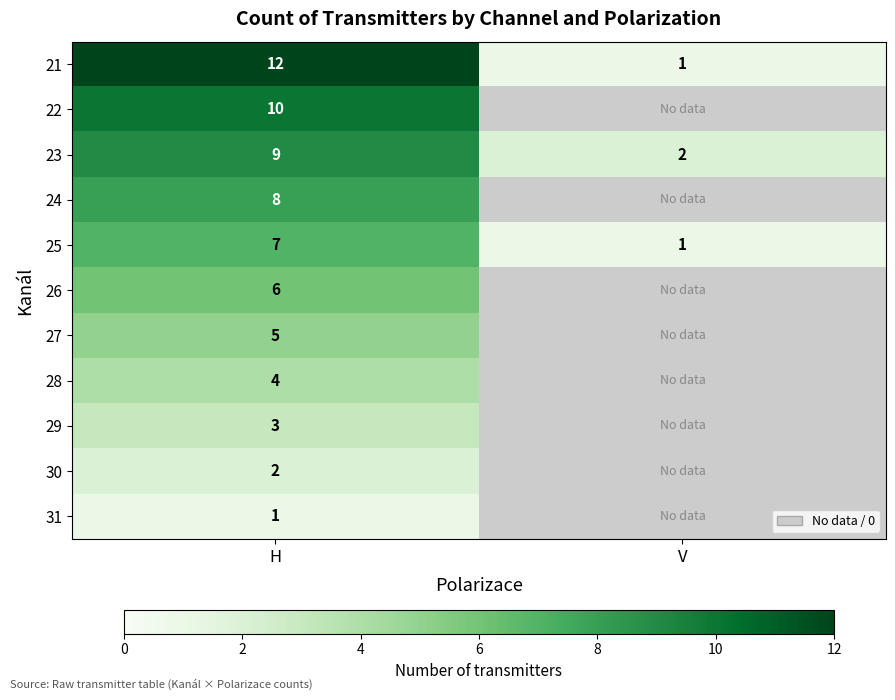

At H, list the series in order from largest to smallest.

21, 22, 23, 24, 25, 26, 27, 28, 29, 30, 31